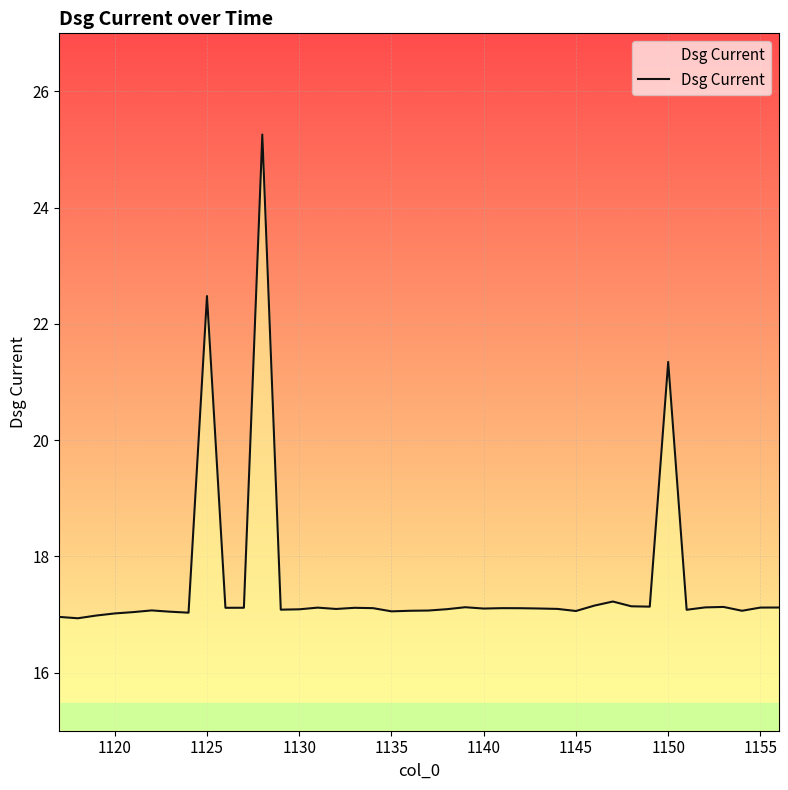

How many lines are shown in the chart?

1